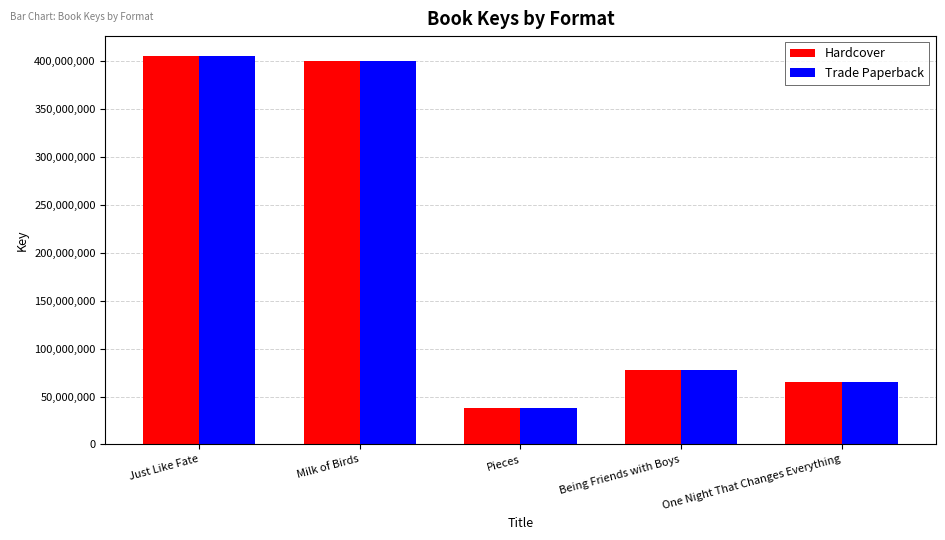

The value of Trade Paperback at Just Like Fate is 406172312. True or false?

True